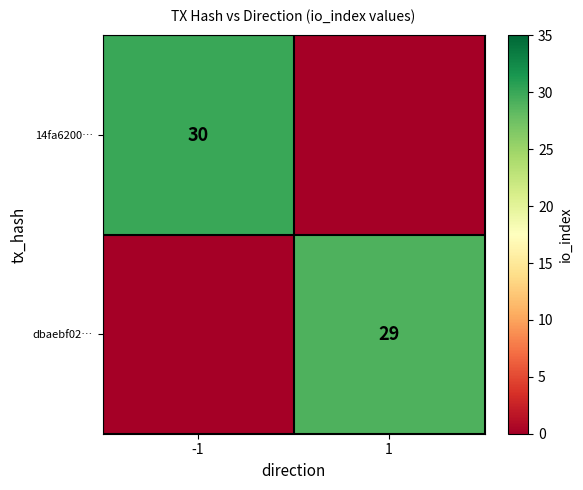

Which has a higher value, 1 or -1?

-1